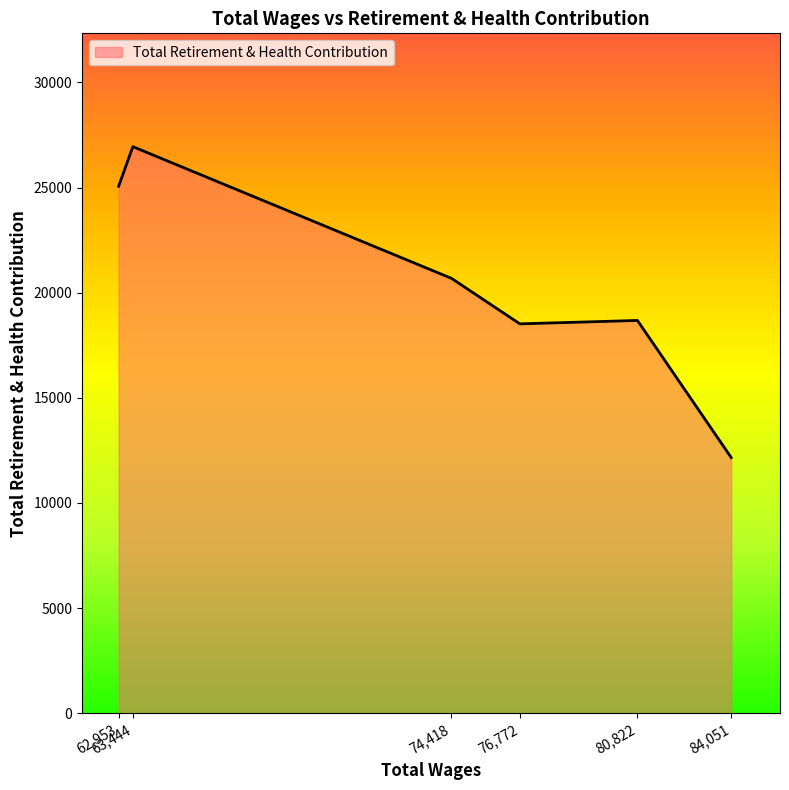

What is the average value?

20340